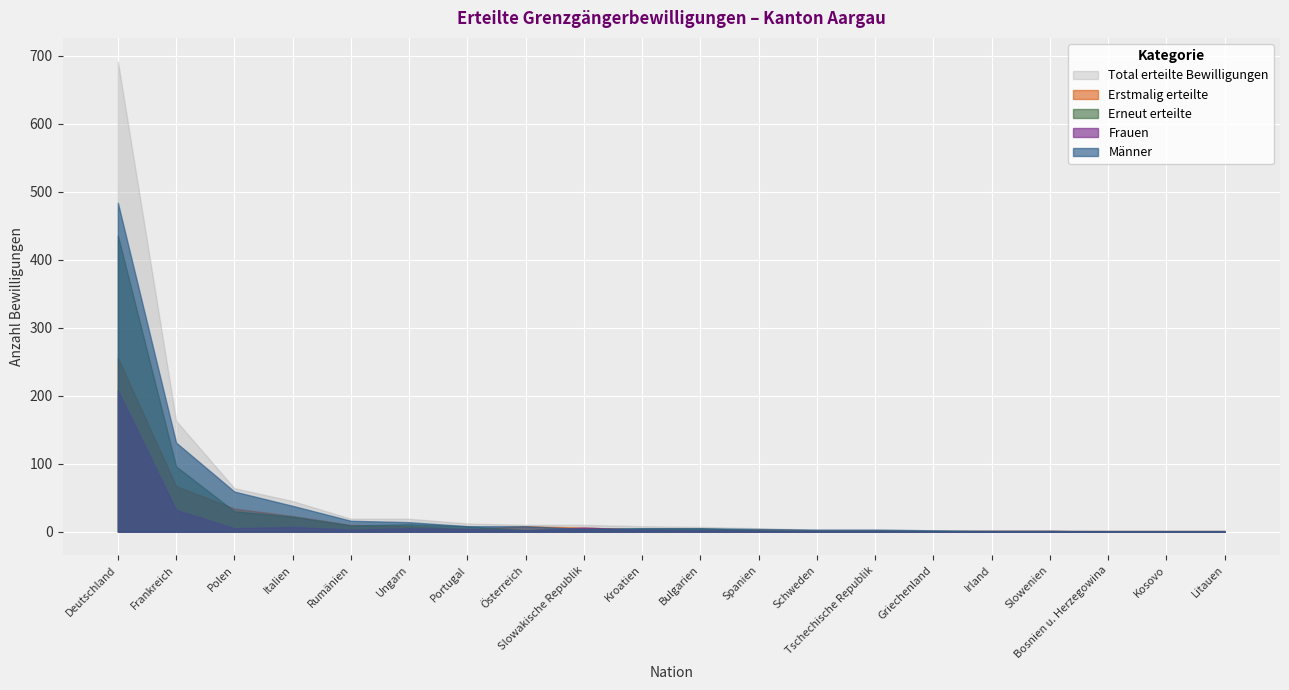

List the series in order of their overall mean, highest first.

Total erteilte Bewilligungen, Männer, Erneut erteilte, Erstmalig erteilte, Frauen